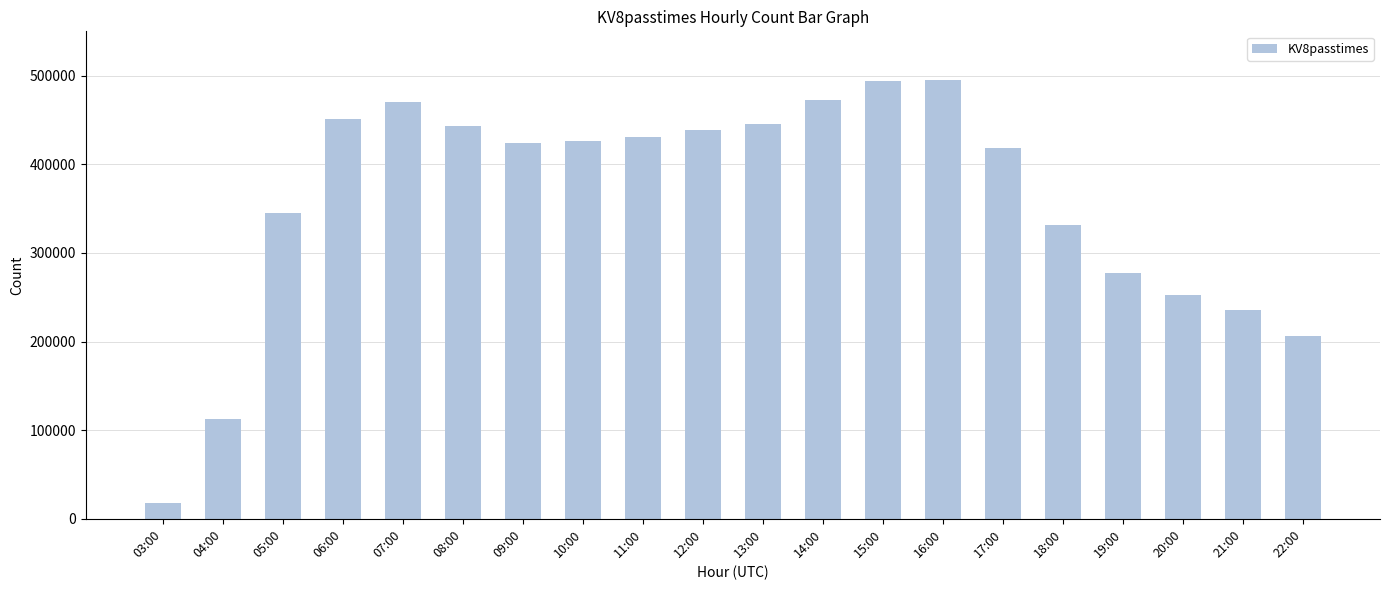

True or false: the data shows 277704 at 19:00.

True